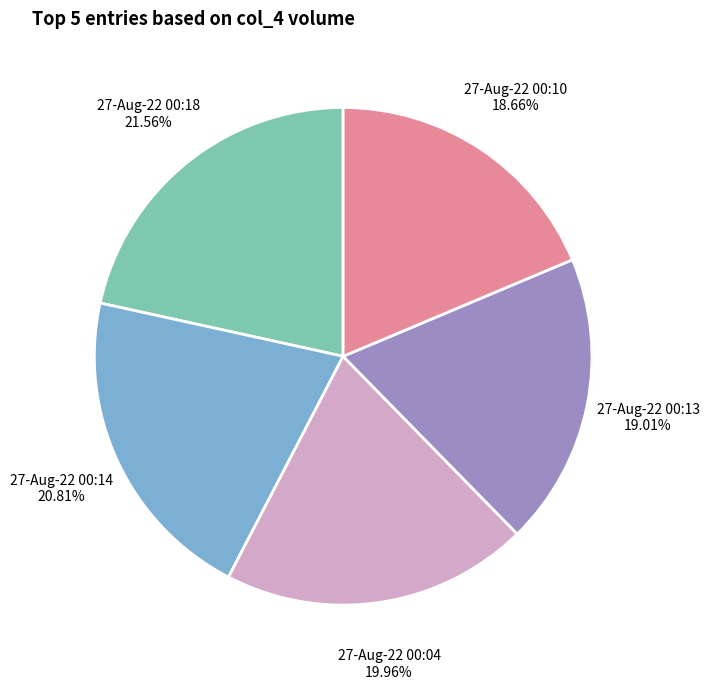

Which has a higher value, 27-Aug-22 00:14 or 27-Aug-22 00:04?

27-Aug-22 00:14